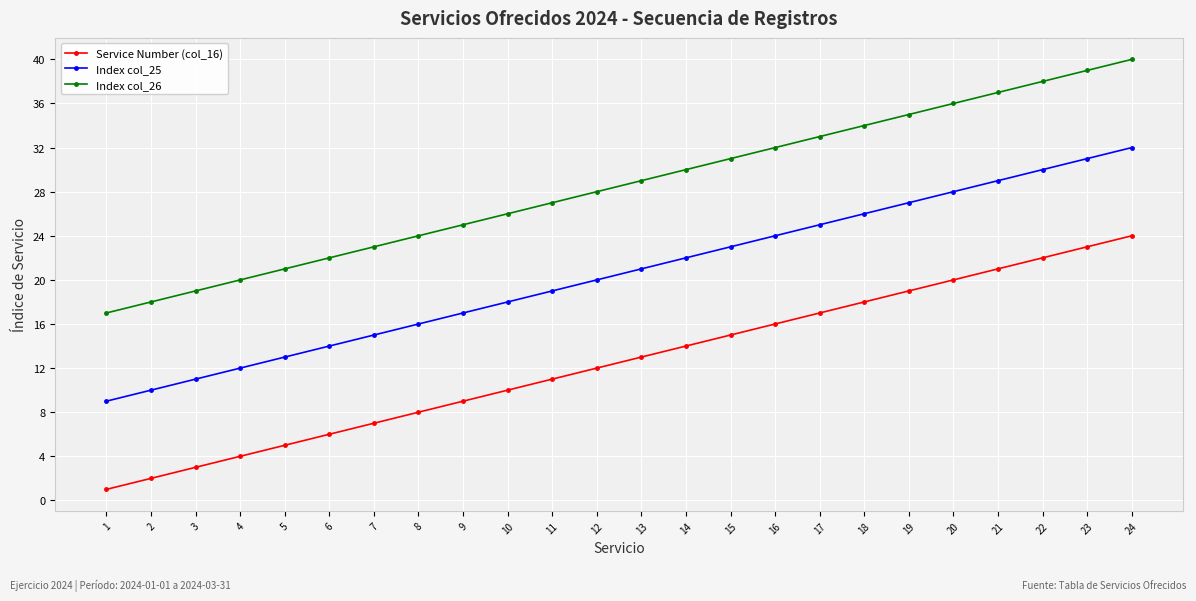

True or false: Service Number (col_16) and Index col_26 cross at least once.

False